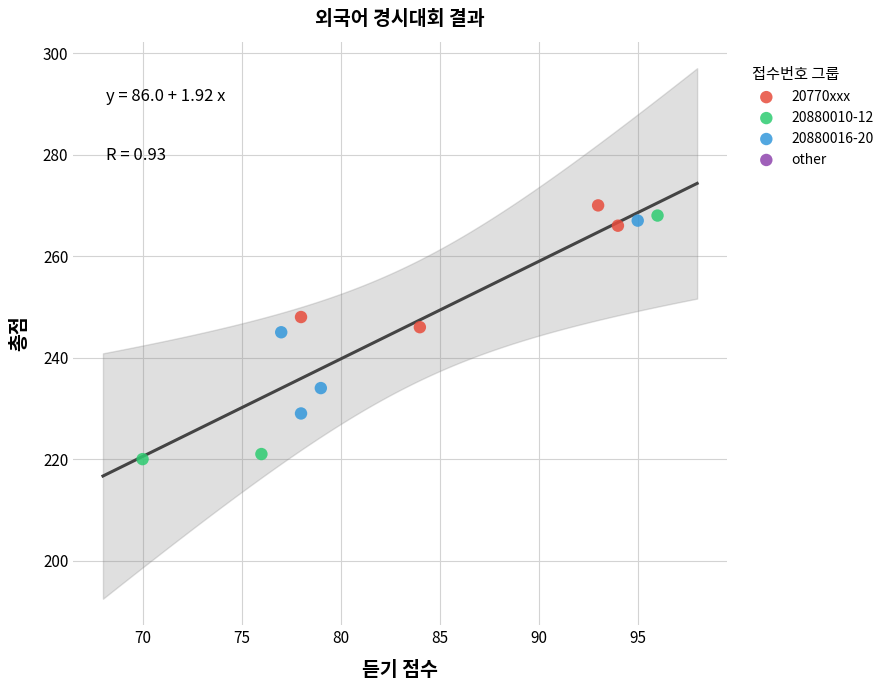

Which series has the widest spread of Y values?

20880010-12